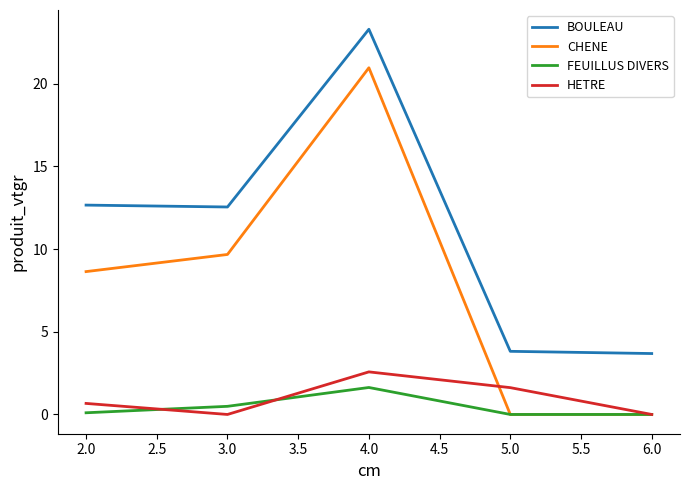

How many lines are shown in the chart?

4